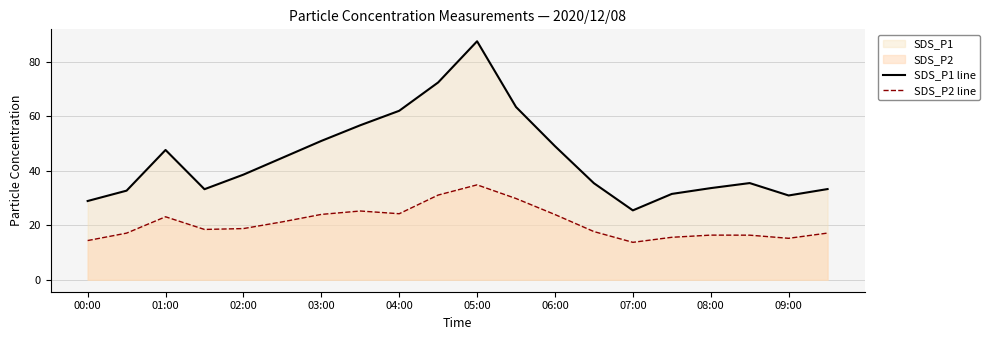

List the series in order of their peak value, lowest first.

SDS_P2 line, SDS_P1 line